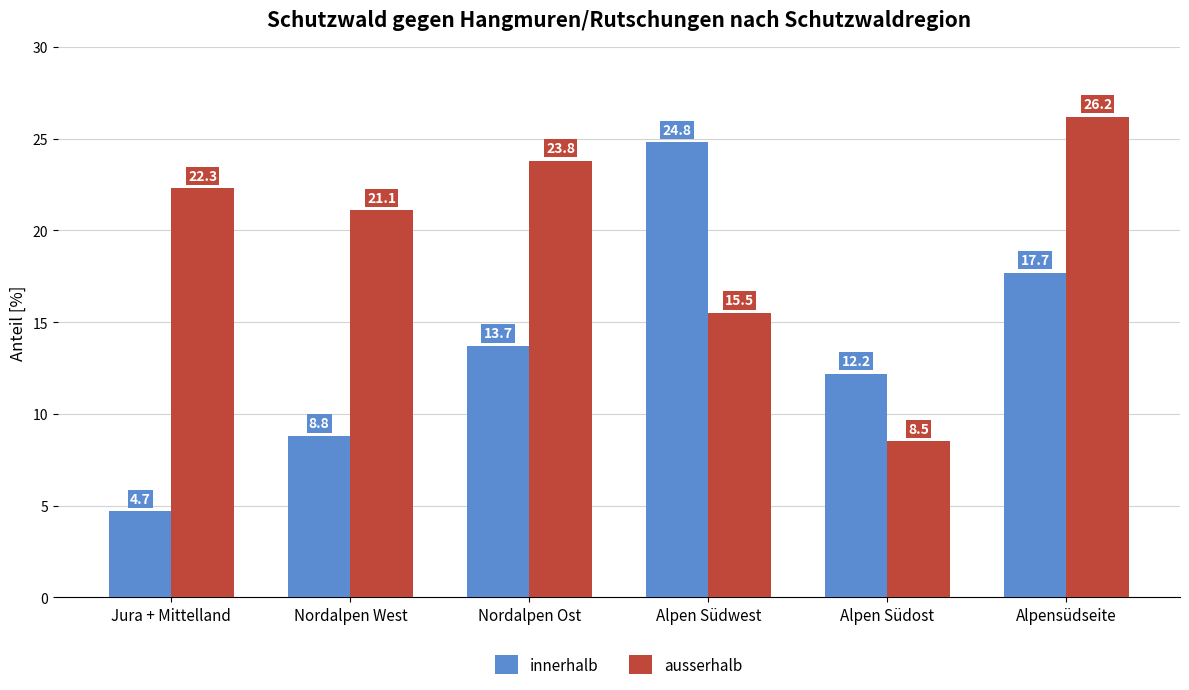

What is the label of the 1st bar from the left?

Jura + Mittelland